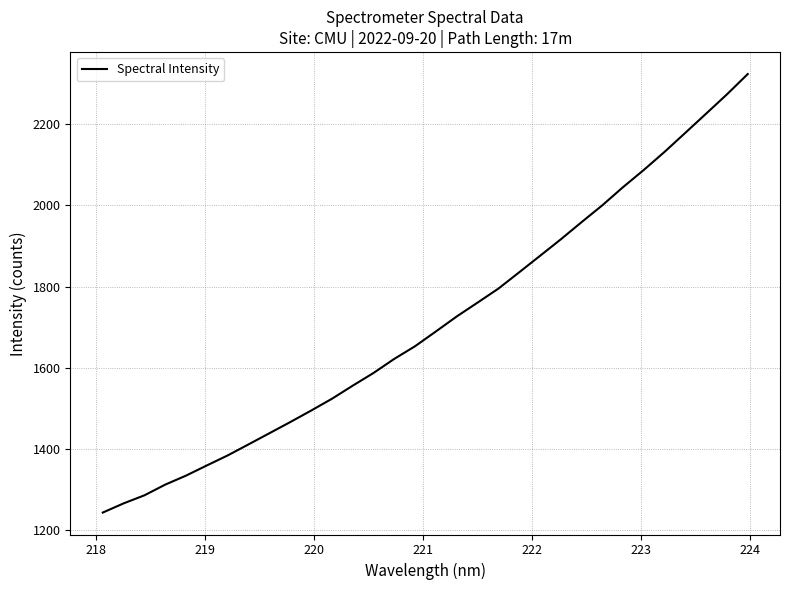

Reading right to left, transcribe all the data shown in this chart.

2322.9	2273.1	2225.7	2178.5	2131.6	2087.1	2044.7	1999.8	1958.3	1916.0	1875.4	1834.9	1794.8	1760.4	1726.4	1689.5	1653.2	1622.1	1587.3	1556.0	1523.8	1494.7	1466.5	1439.1	1411.7	1384.6	1359.9	1334.9	1312.7	1286.4	1266.5	1243.9